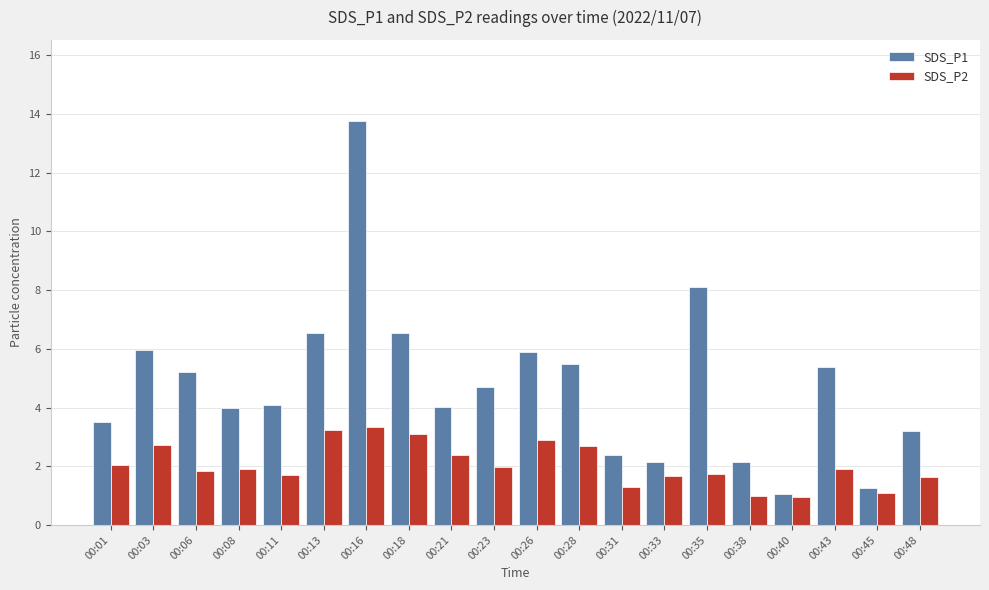

Which category has the highest value across all series?

00:16